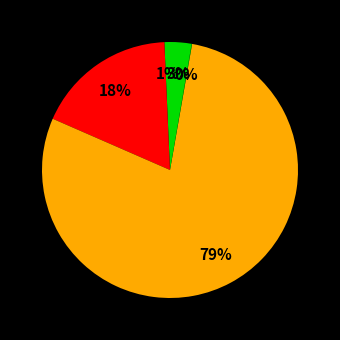

Count the number of slices in the pie.

5